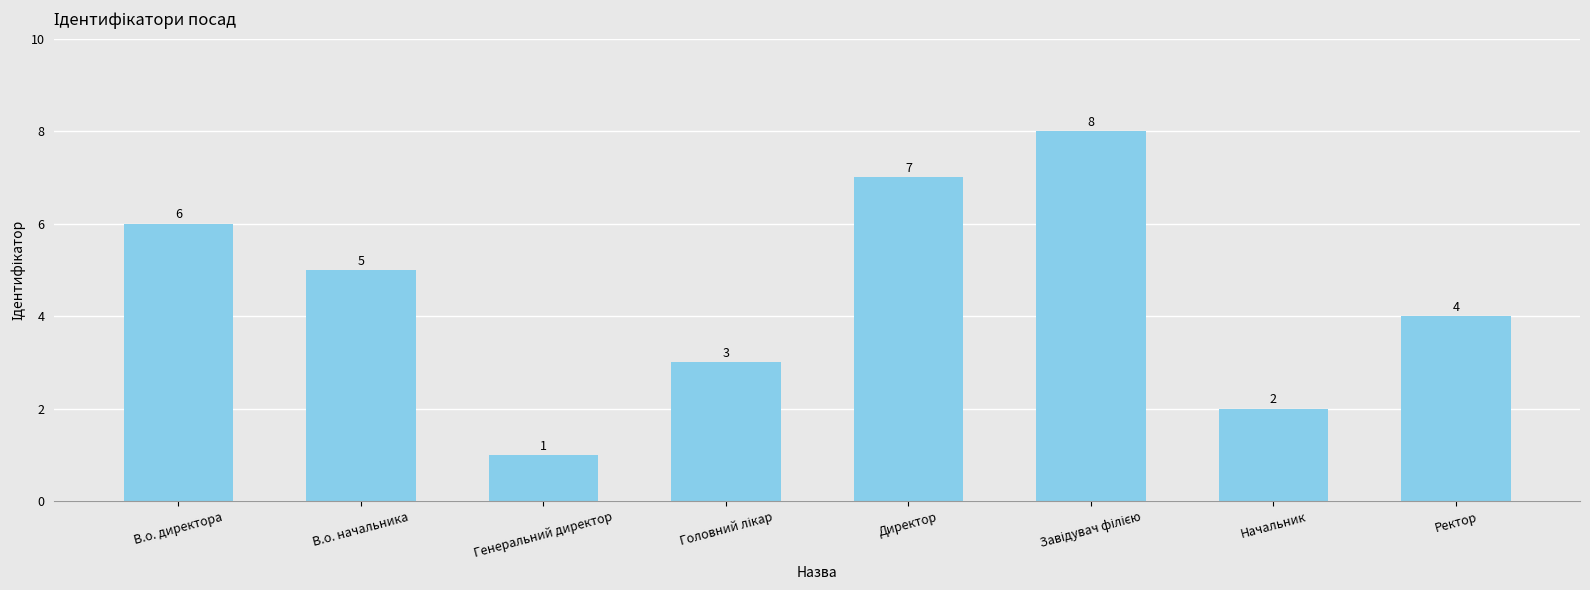

What is the greatest value displayed?

8